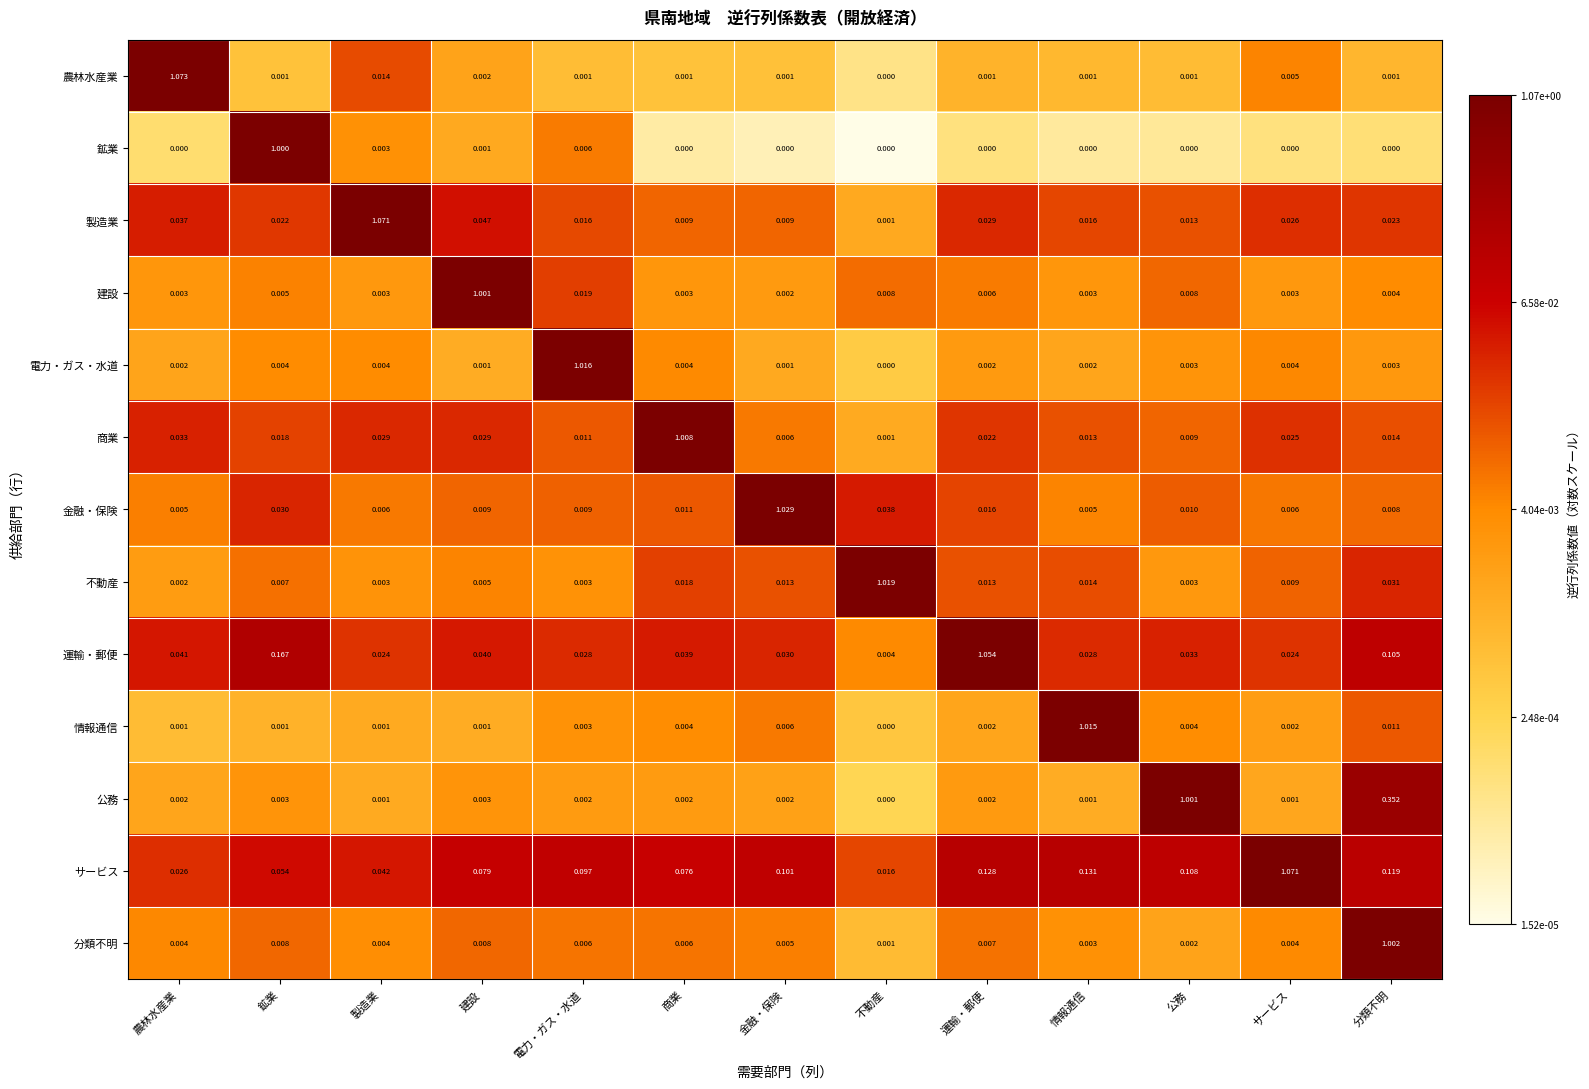

Which category has the highest value in the 電力・ガス・水道 series?

電力・ガス・水道